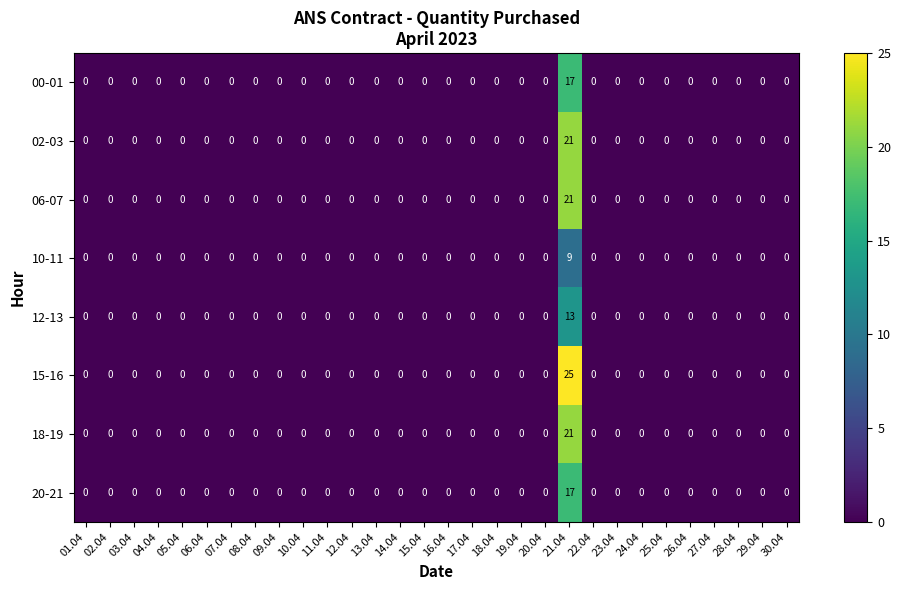

Which series has the largest total across all categories?

15-16